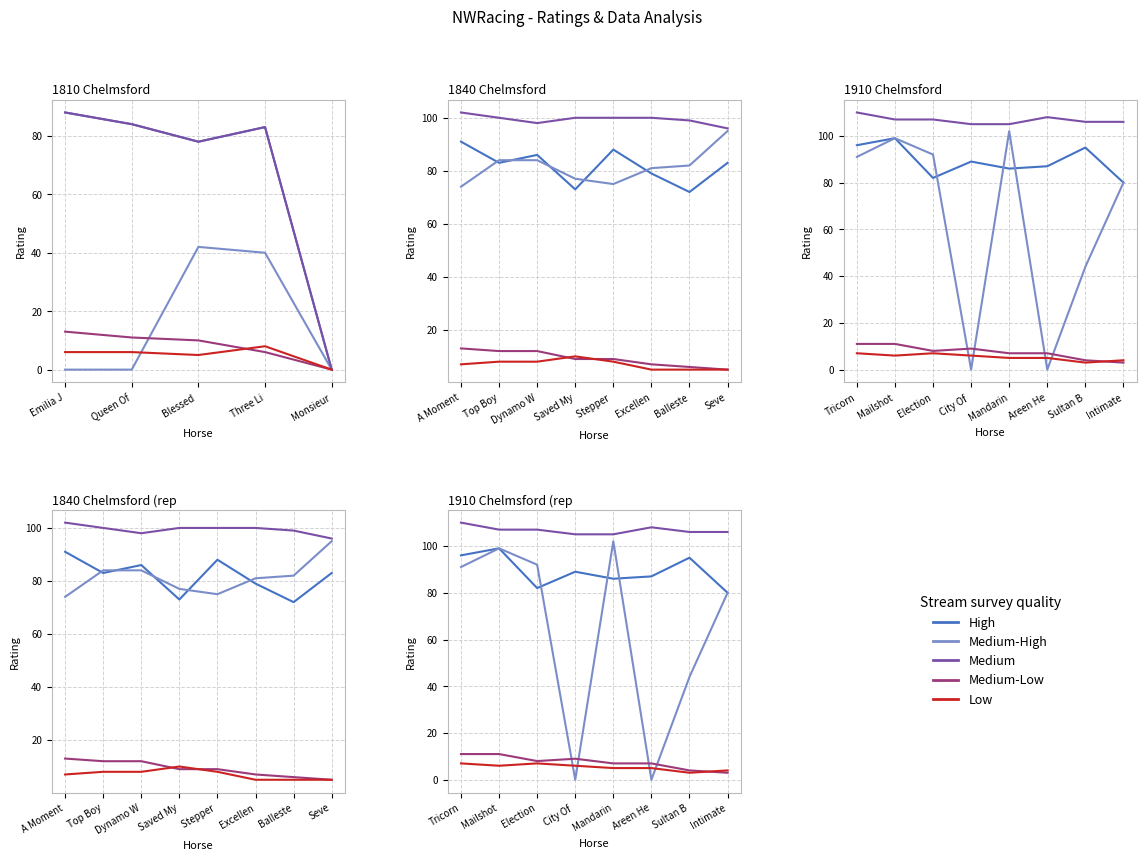

How many intersections are there between Medium-Low and Low?

1